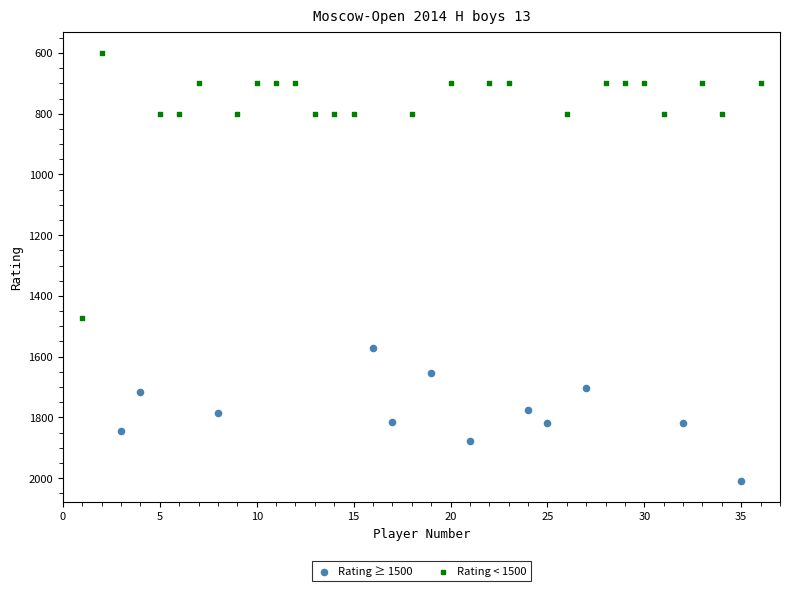

Which series reaches the minimum Y coordinate?

Rating < 1500